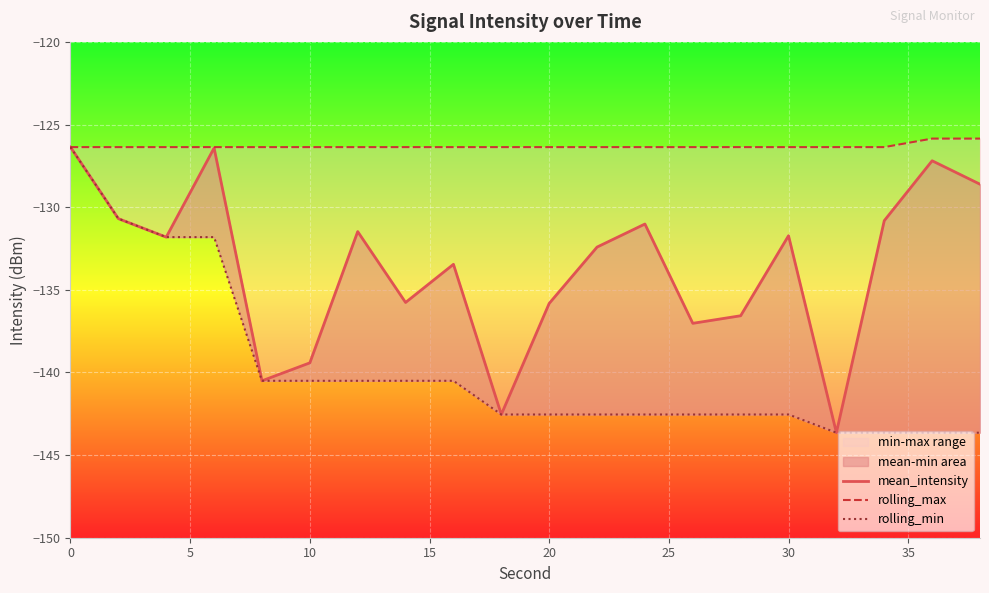

Is the value of rolling_min at 14 greater than the value of mean_intensity at 30?

No